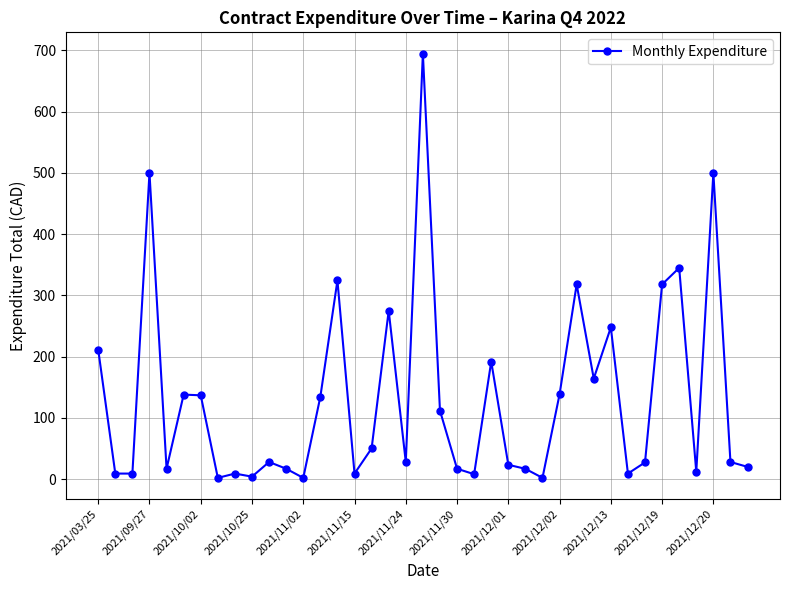

What is the maximum value shown in the chart?

695.0